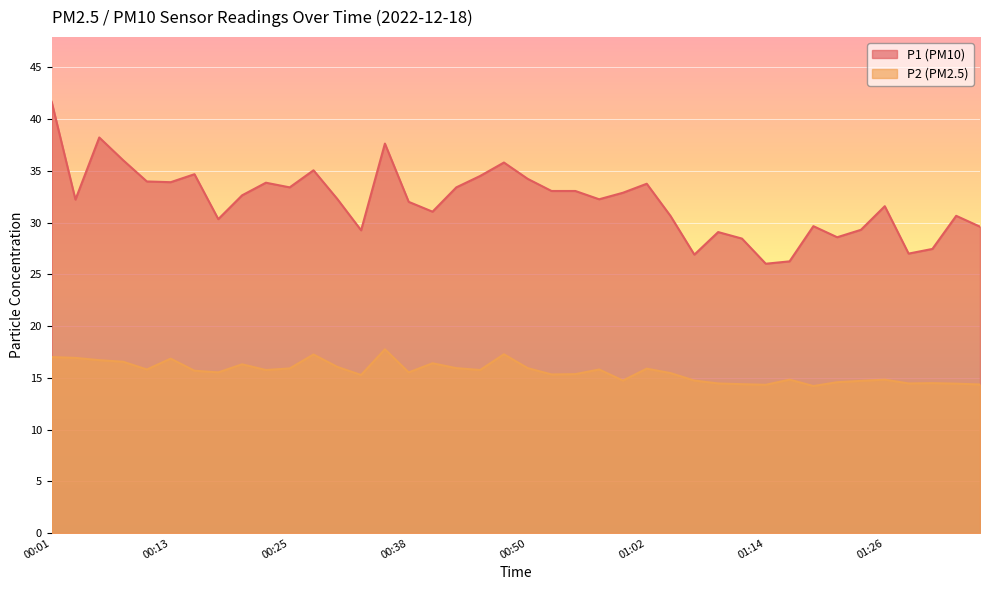

At which label is P2 closest to 15?

01:16